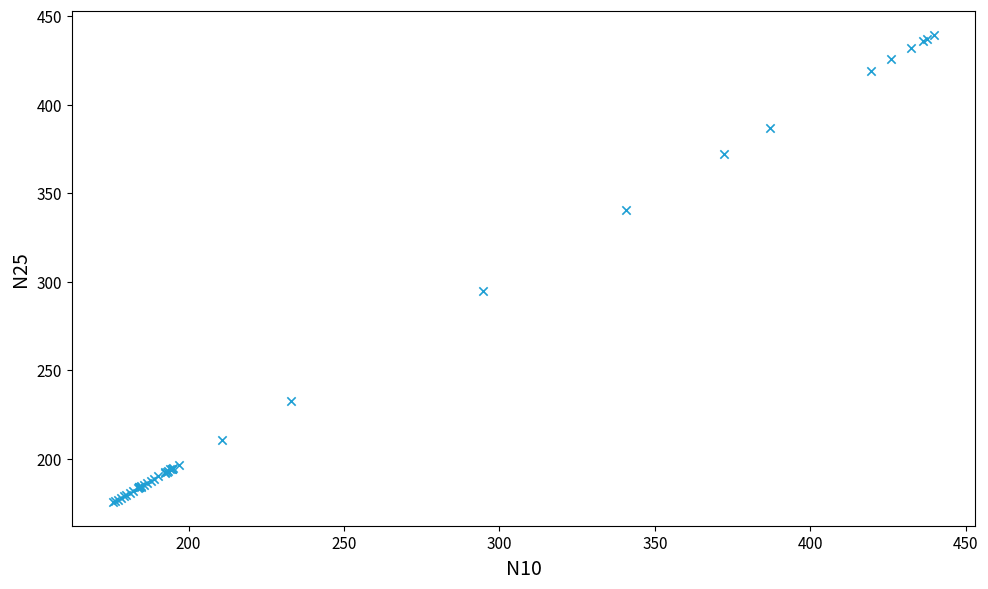

What Y value in the scatter plot is closest to 307?

294.7